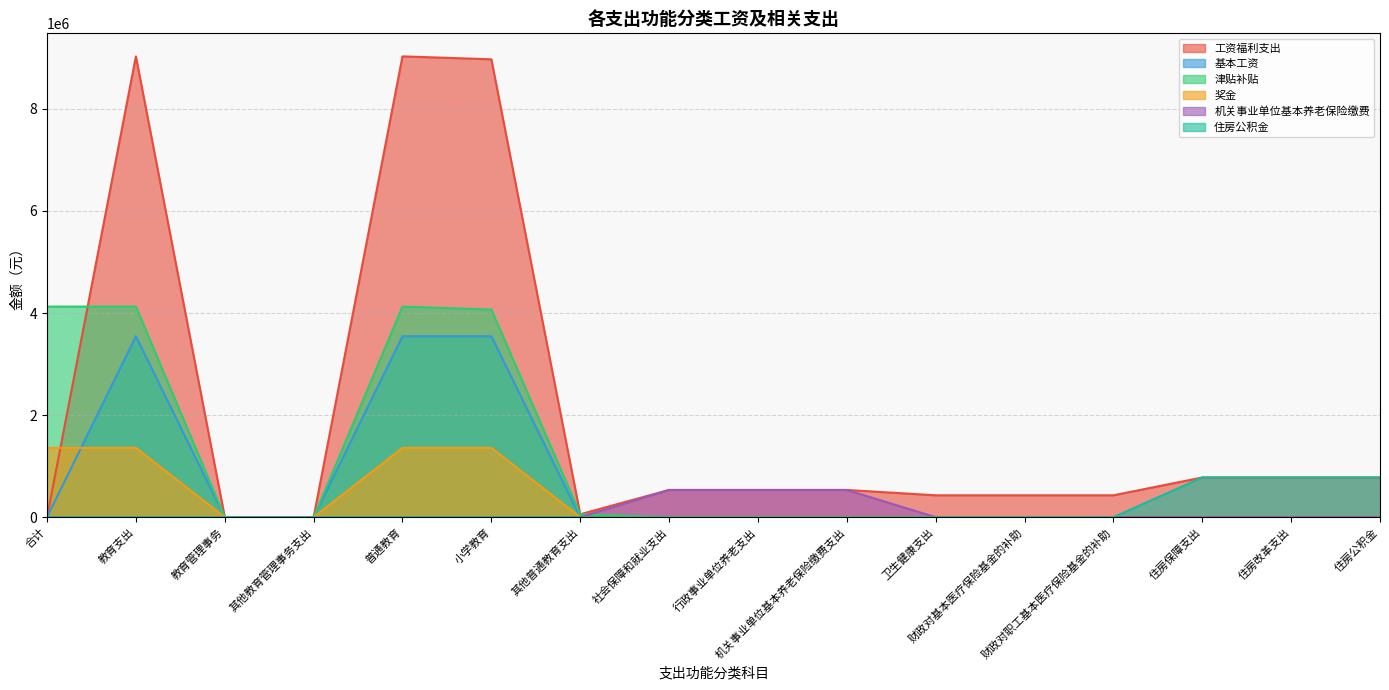

What are all the series names shown in the legend?

工资福利支出, 基本工资, 津贴补贴, 奖金, 机关事业单位基本养老保险缴费, 住房公积金